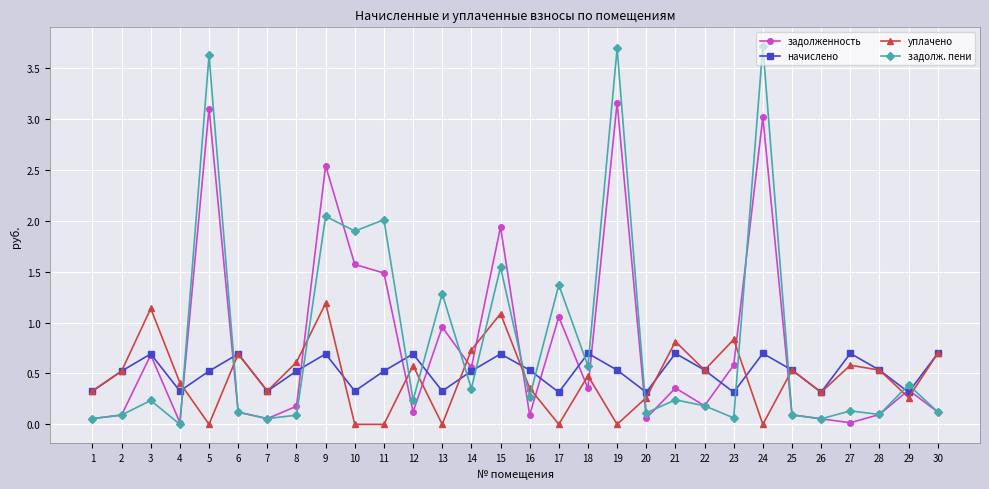

Read the задолженность value at 15.

1.9